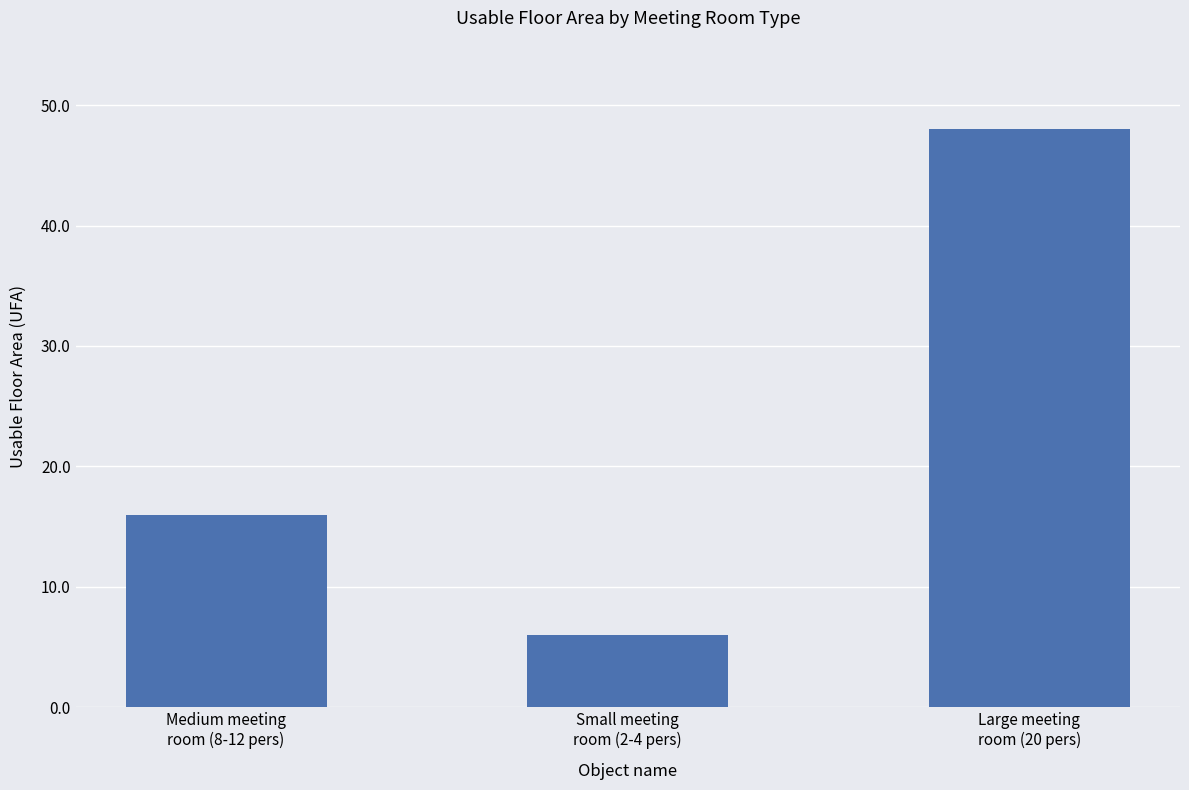

How many data points does each series have?

3